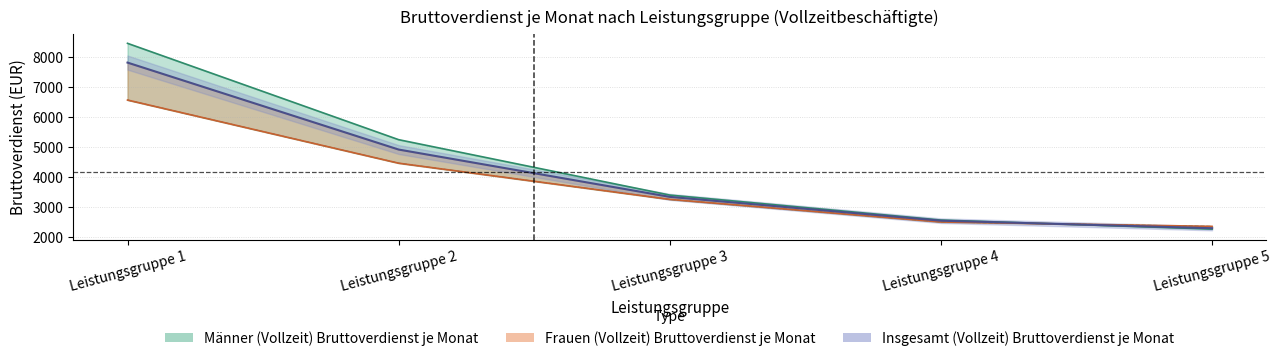

At which label does Frauen (Vollzeit) Bruttoverdienst je Monat first exceed 3262?

Leistungsgruppe 1